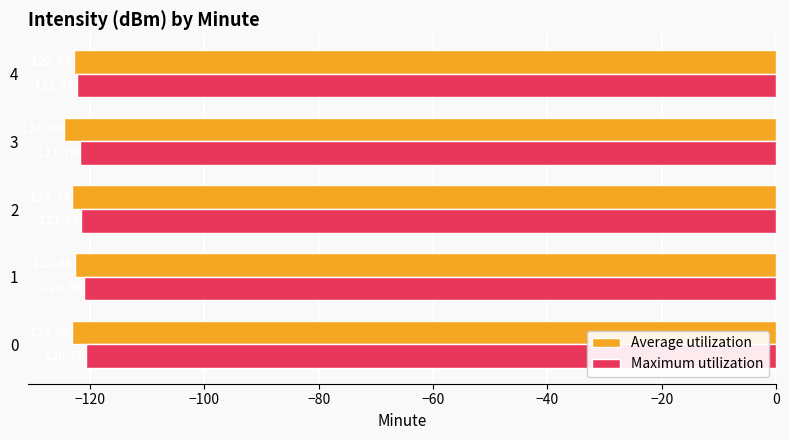

What is the maximum value shown in the chart?

-120.7